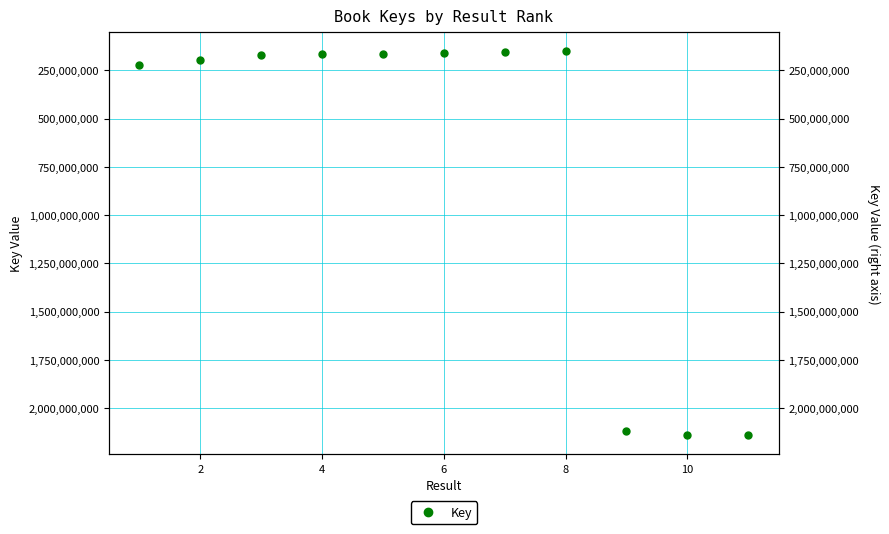

How many distinct data groups are displayed?

1